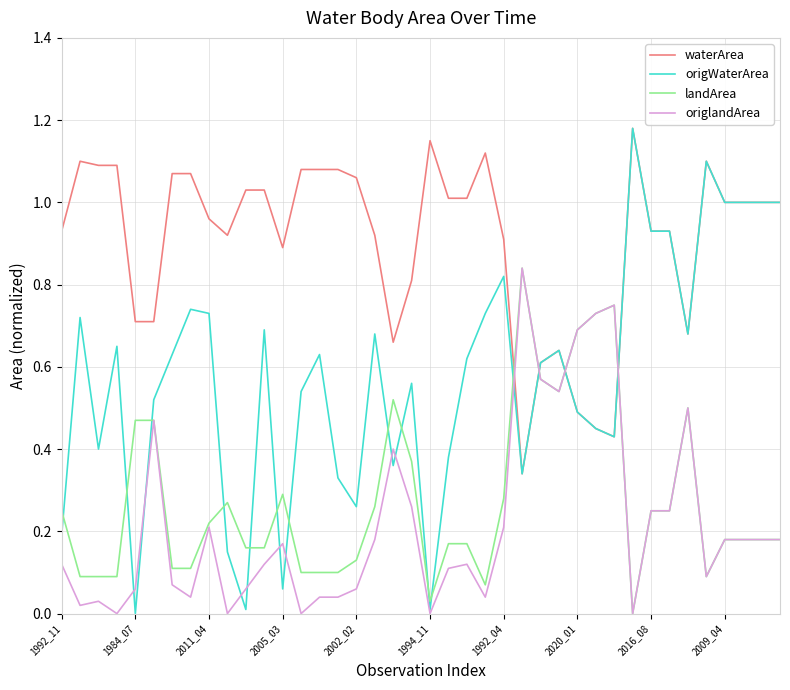

Which series has the largest range (max minus min)?

origWaterArea